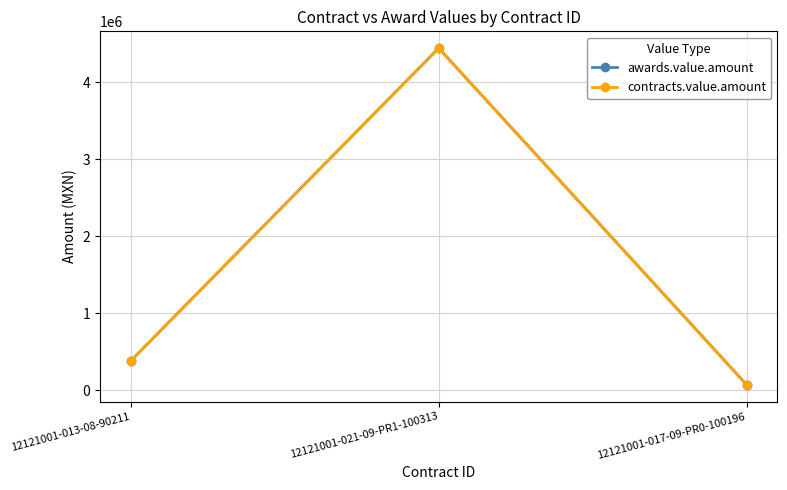

Is this an area chart (filled region under the line)?

No